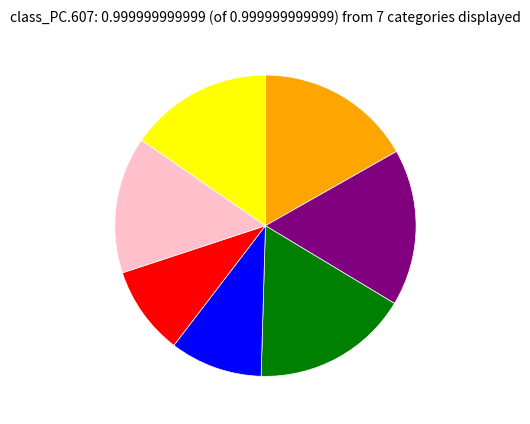

Does any single category account for the majority?

No